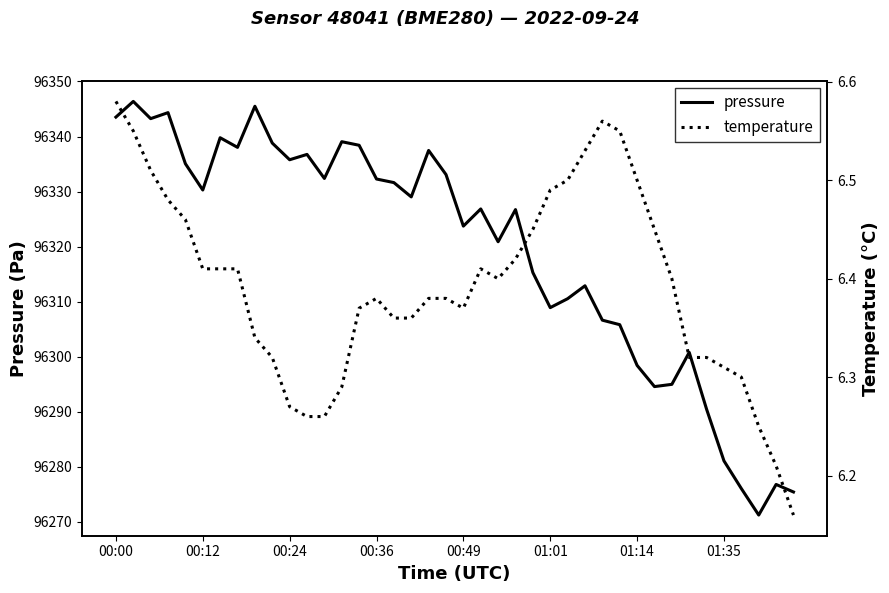

Which series has the largest total across all categories?

pressure